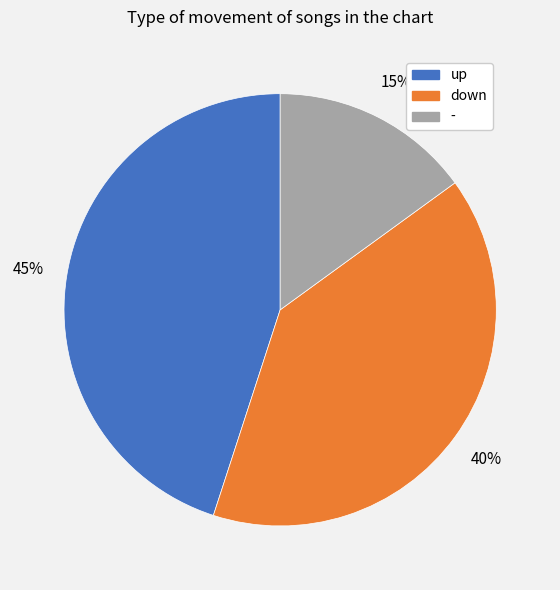

The down slice represents 40% of the pie. True or false?

True